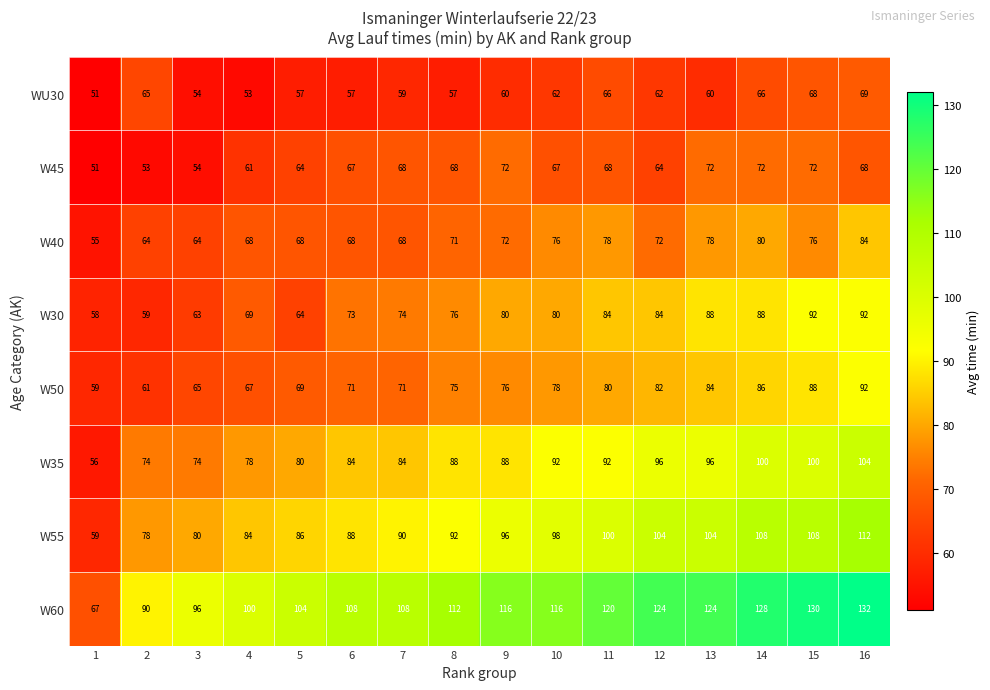

Which series has the widest spread of values?

W60